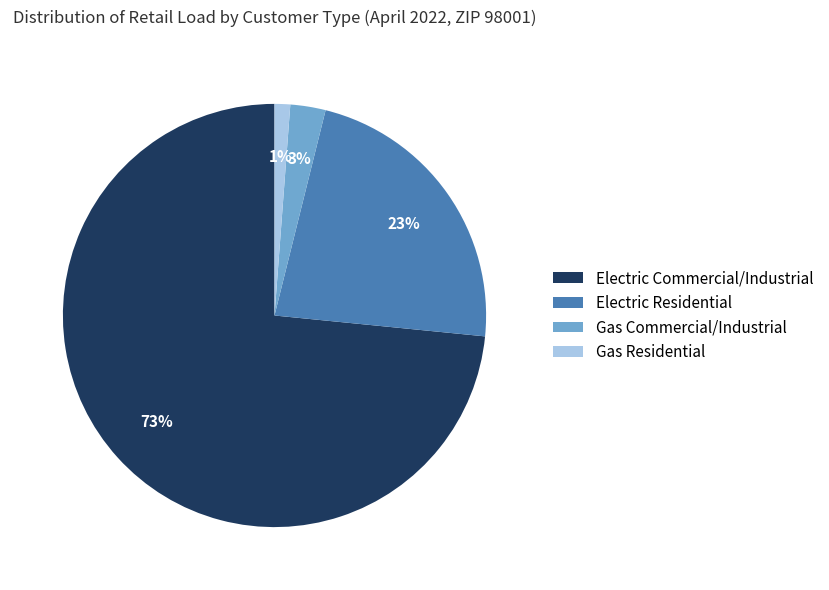

To the nearest percent, what is the average slice percentage?

25%